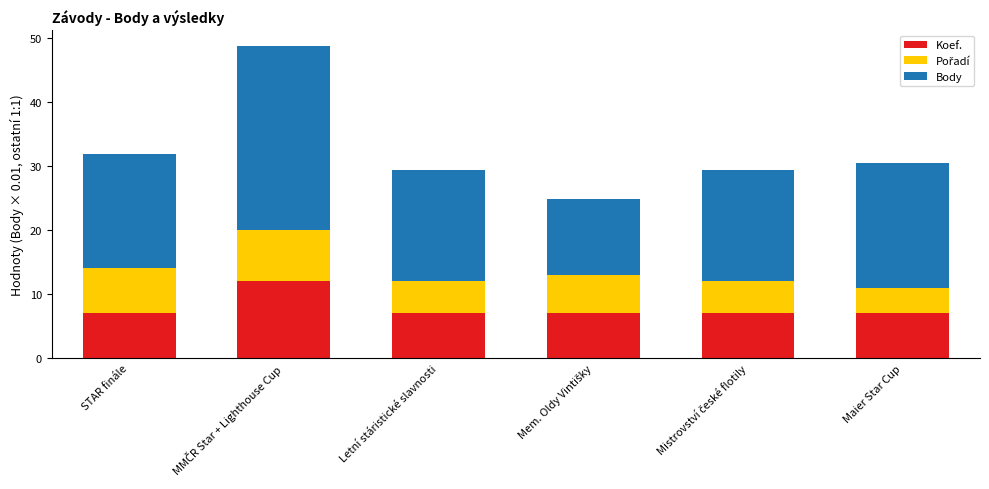

What is the total value across all series at STAR finále?

31.9